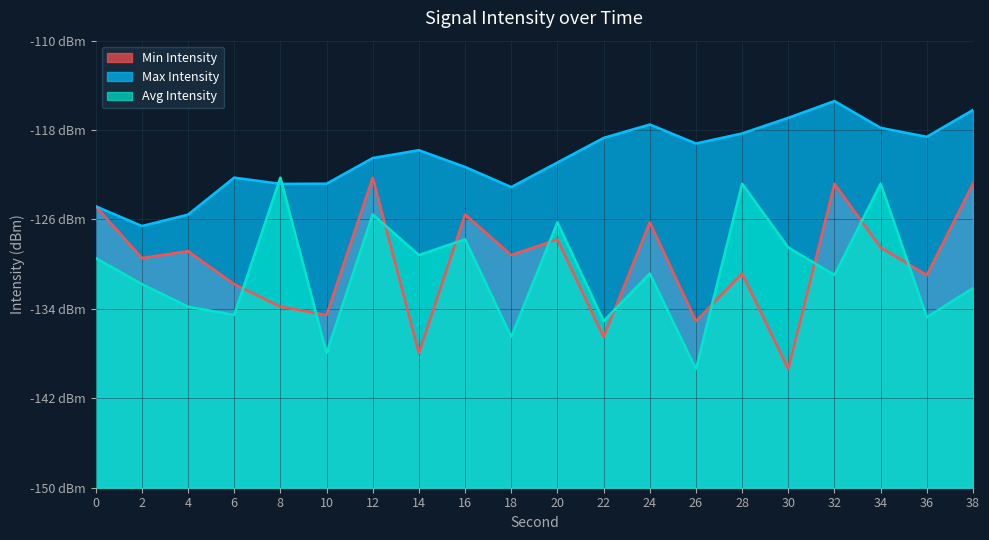

How many data points in Min Intensity are less than -129?

11